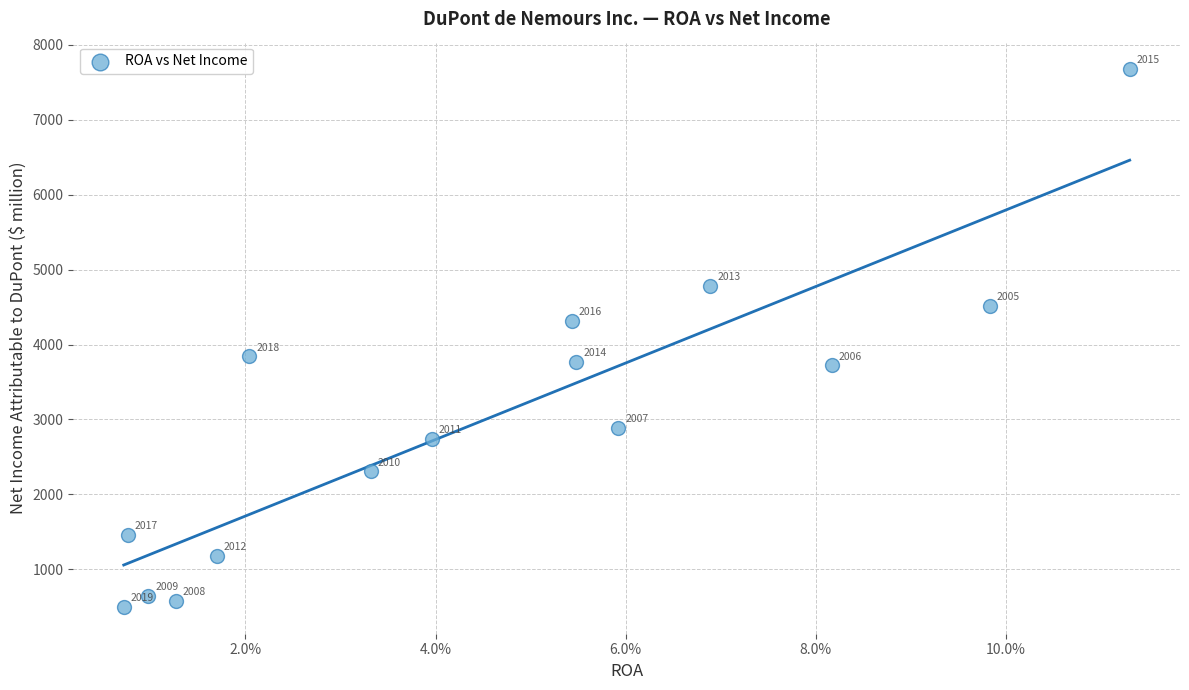

What Y value in the scatter plot is closest to 4091?

4318